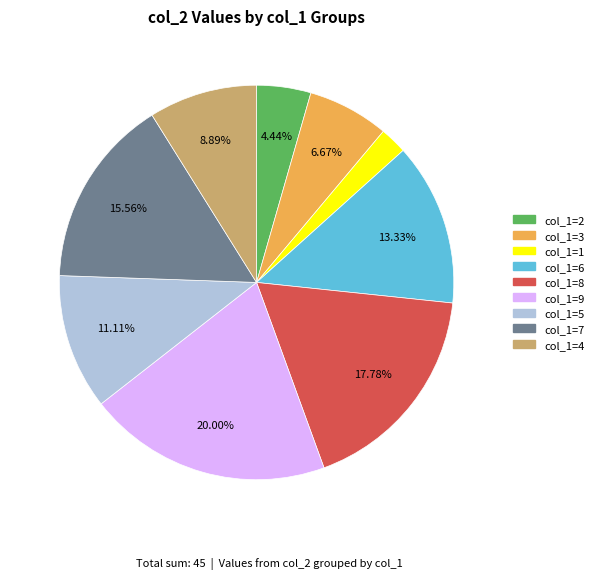

How many segments does this pie chart have?

9